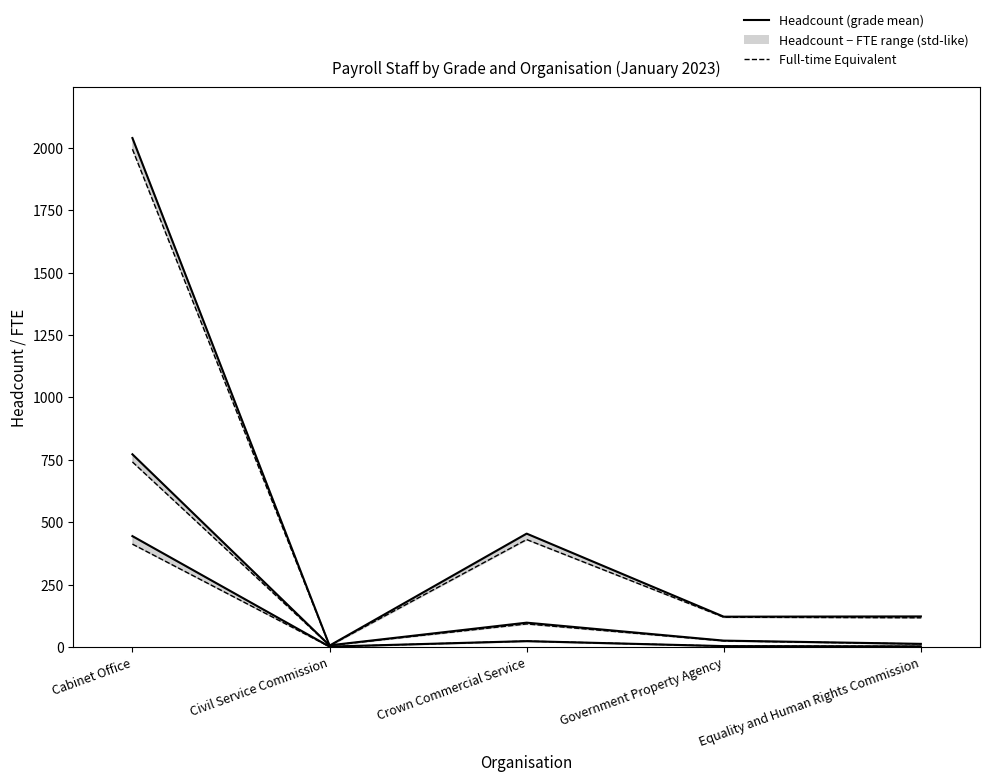

Which label corresponds to the smallest value in the chart?

Civil Service Commission